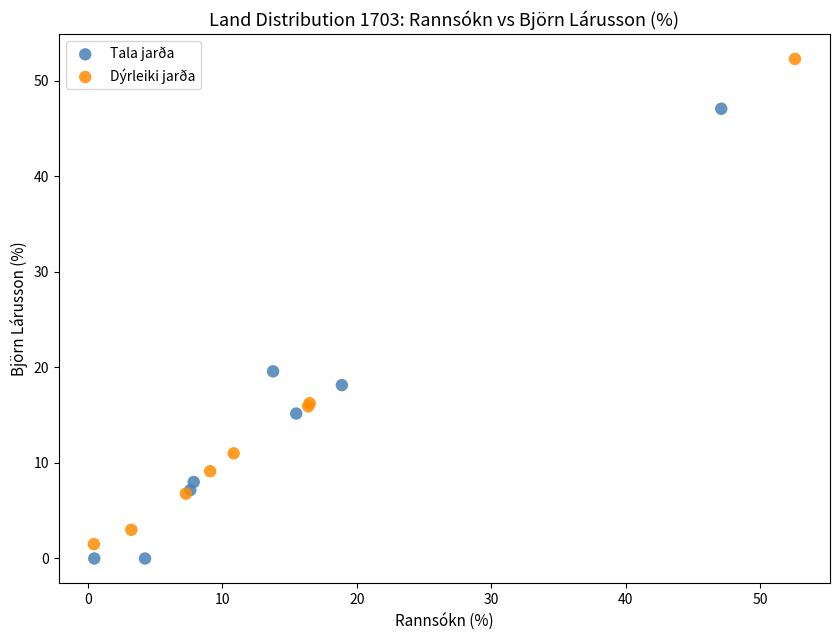

Which series has the widest spread of Y values?

Dýrleiki jarða